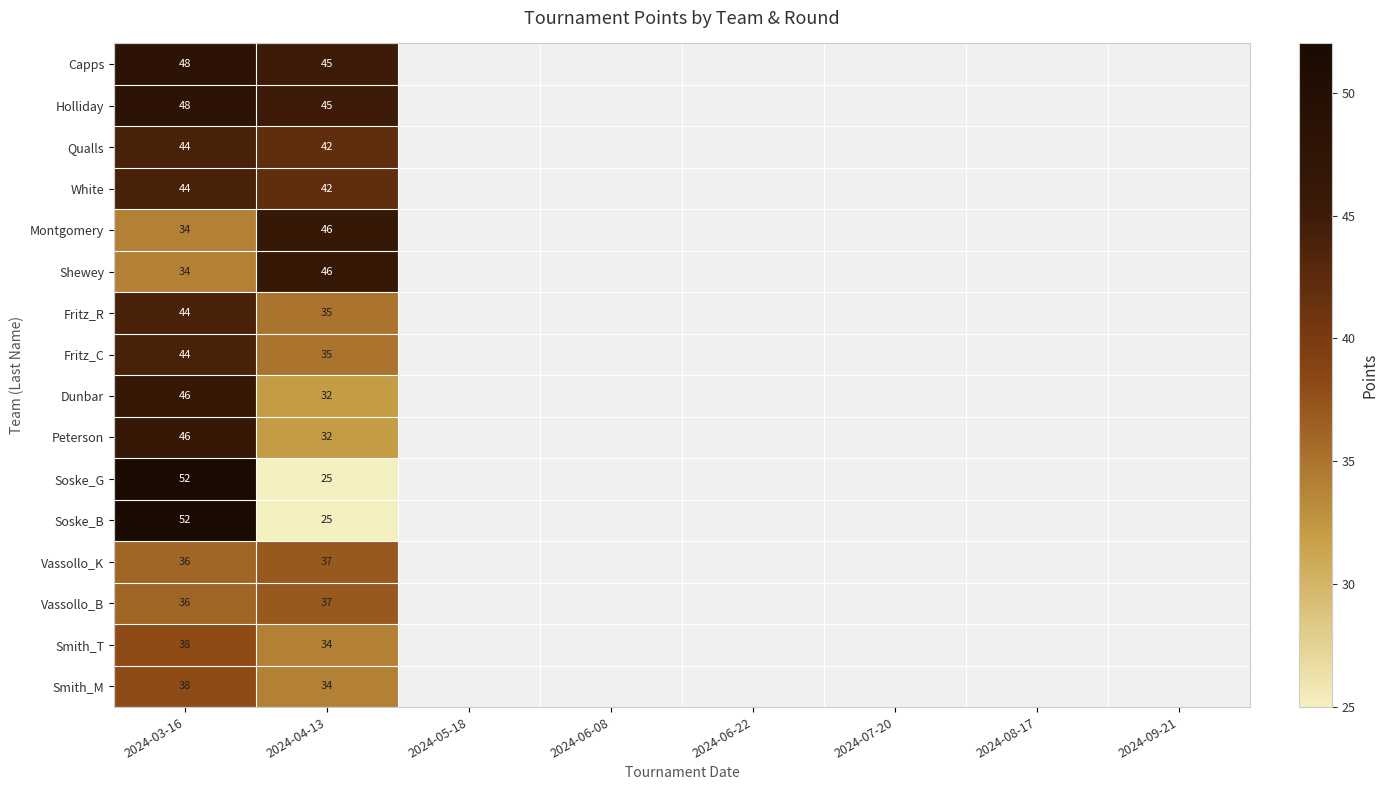

How many positive values does the Qualls series have?

2